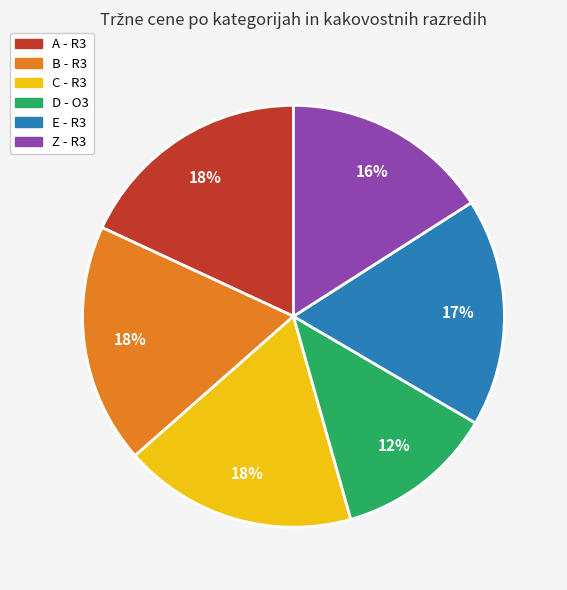

Which slice is the smallest?

D - O3